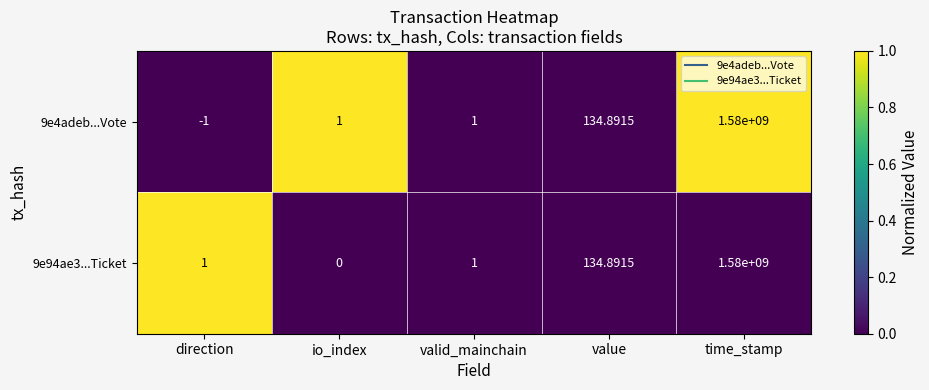

At which label is 9e94ae3...Ticket closest to 790000000?

value